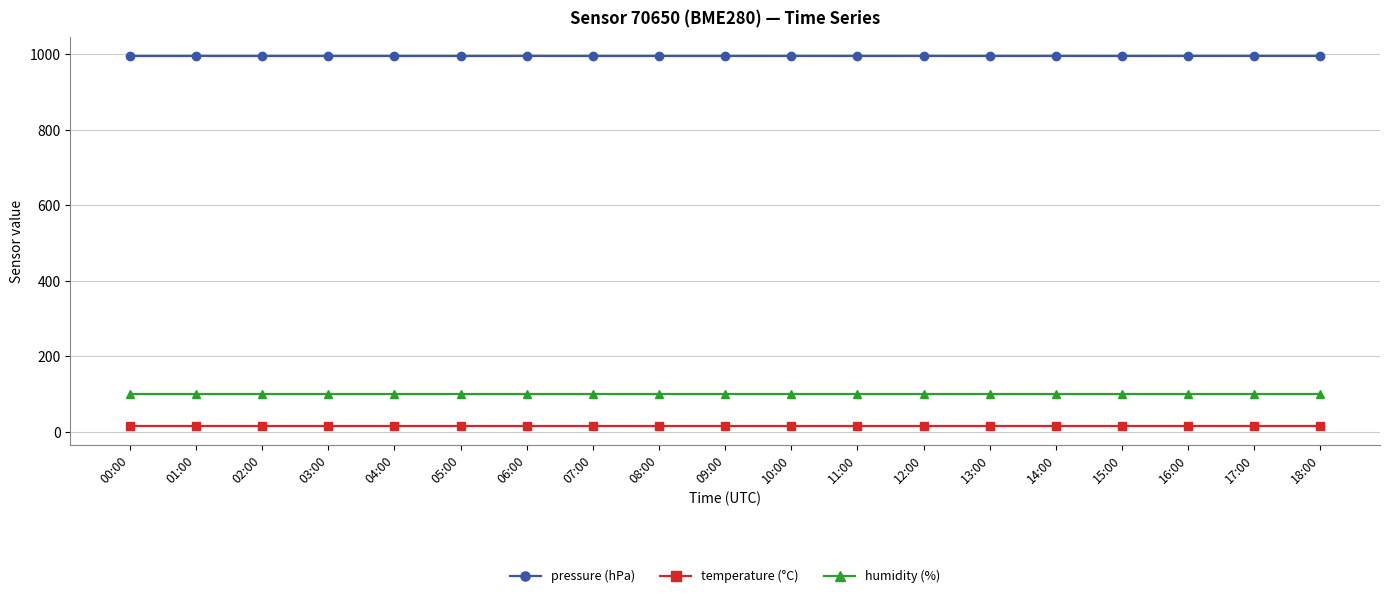

At 11:00, list the series in order from largest to smallest.

pressure (hPa), humidity (%), temperature (°C)